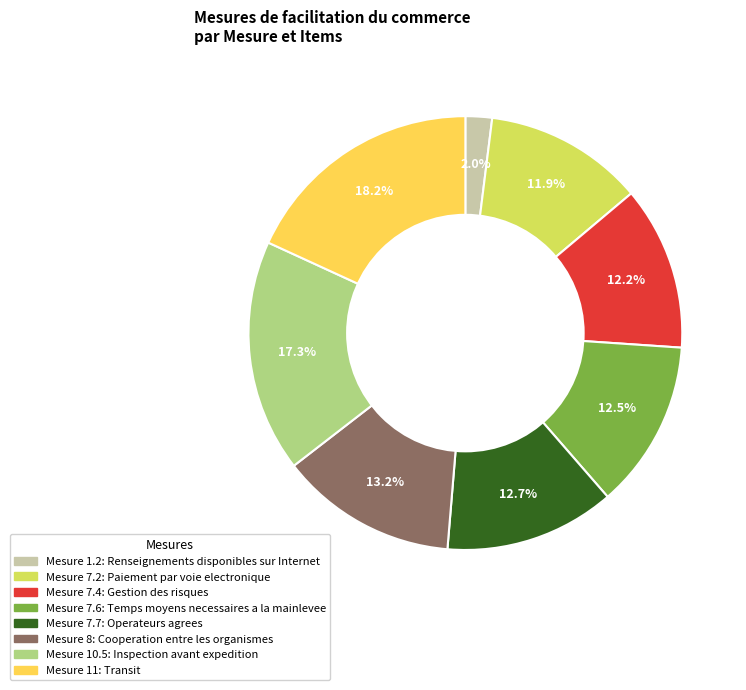

How many slices are in this pie chart?

8